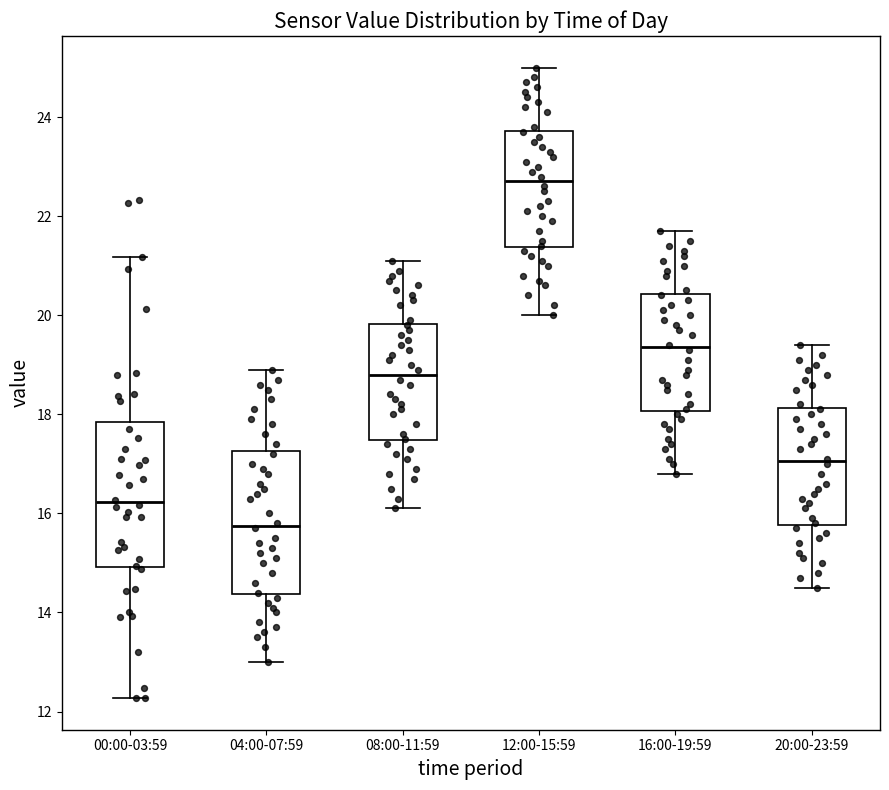

Reading left to right, read every box against the y-axis: the position of its median line, the range the box covers, and the ends of its whiskers. The values are not printed on the chart, so give them approximately, as read against the axis.

00:00-03:59: median 16.2, box 15.0 to 17.8, whiskers 12.2 to 21.2
04:00-07:59: median 15.8, box 14.4 to 17.2, whiskers 13.0 to 19.0
08:00-11:59: median 18.8, box 17.4 to 19.8, whiskers 16.2 to 21.2
12:00-15:59: median 22.8, box 21.4 to 23.8, whiskers 20.0 to 25.0
16:00-19:59: median 19.4, box 18.0 to 20.4, whiskers 16.8 to 21.8
20:00-23:59: median 17.0, box 15.8 to 18.2, whiskers 14.6 to 19.4